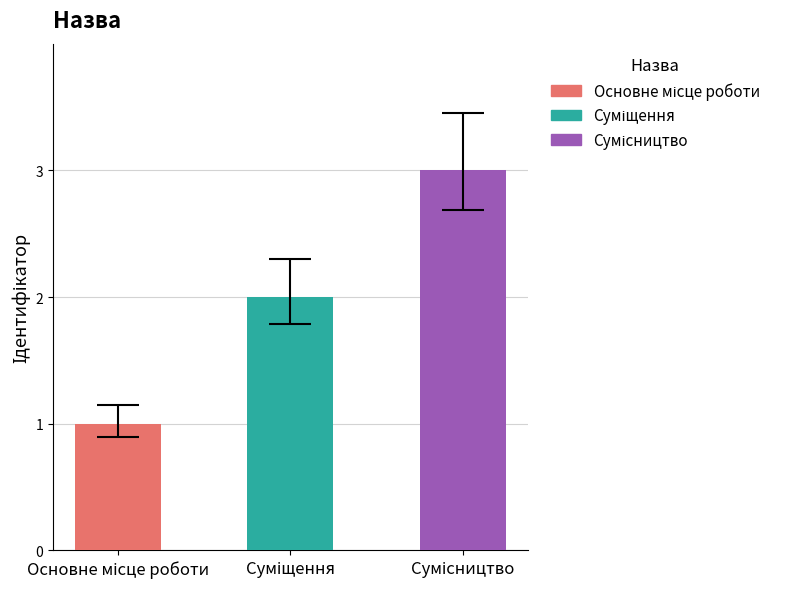

Which category has the highest value across all series?

Сумісництво